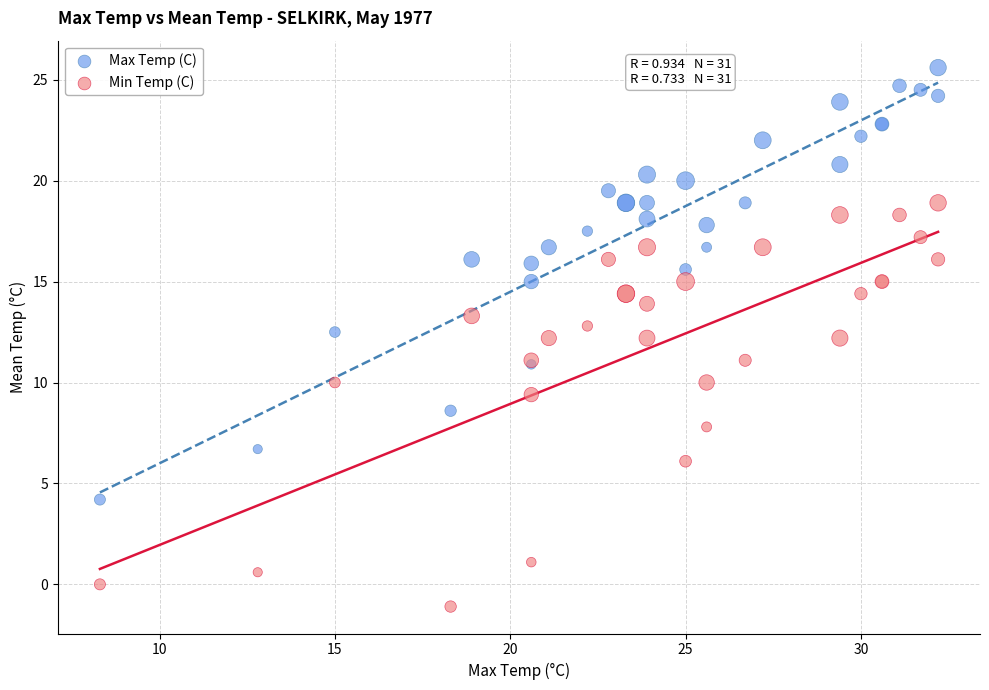

What is the X range (max minus min) for the scatter plot?

23.9